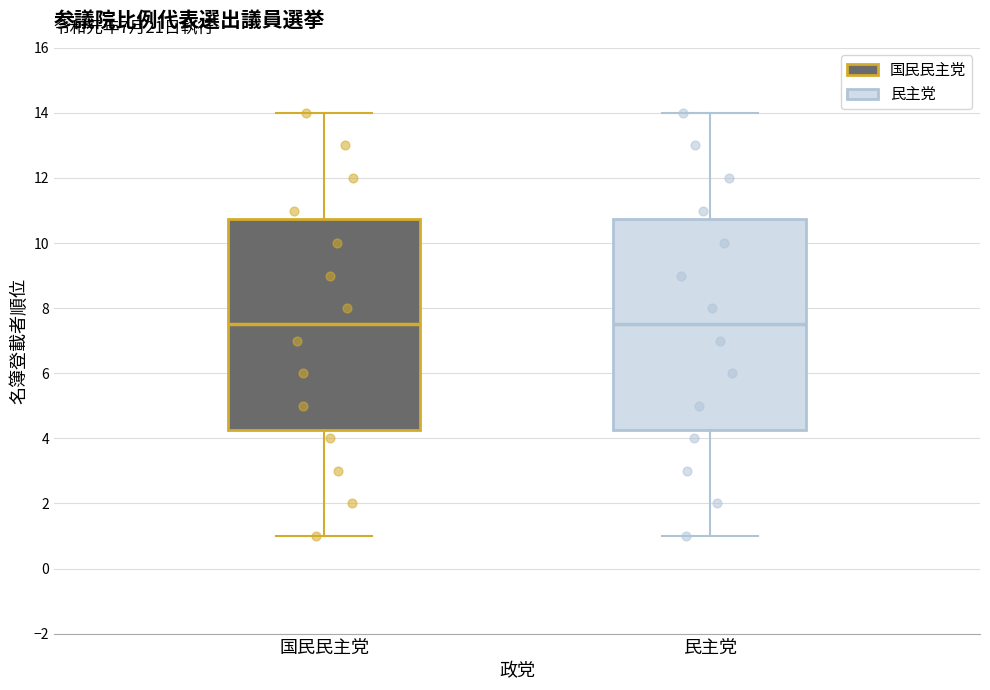

Reading left to right, transcribe this box plot: for each box, give where its median line is, the range the box spans, and where its two whiskers end, as read against the y-axis. The values are not printed on the chart, so give them approximately, as read against the axis.

国民民主党: median 7.6, box 4.2 to 10.8, whiskers 1.0 to 14.0
民主党: median 7.6, box 4.2 to 10.8, whiskers 1.0 to 14.0